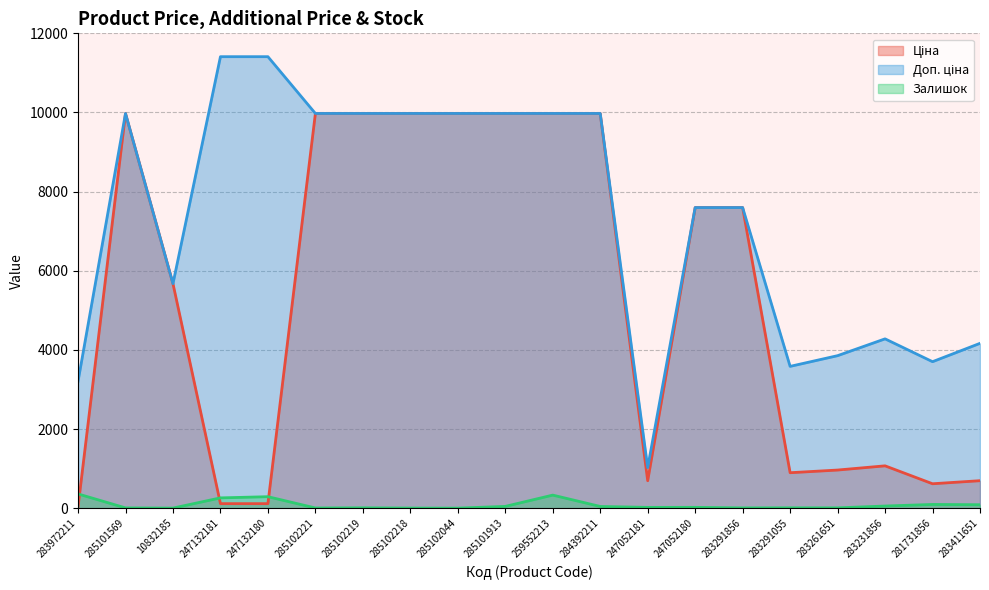

How many series are shown in this chart?

3